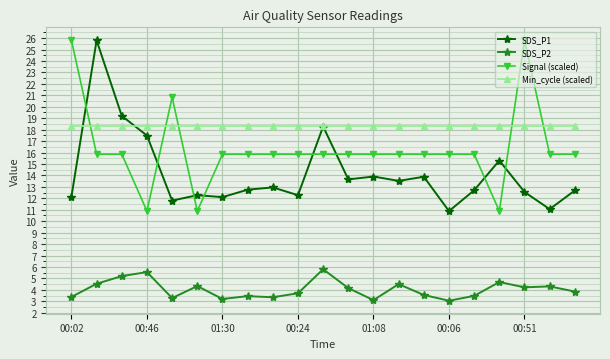

True or false: Min_cycle (scaled) and SDS_P2 intersect in this chart.

False